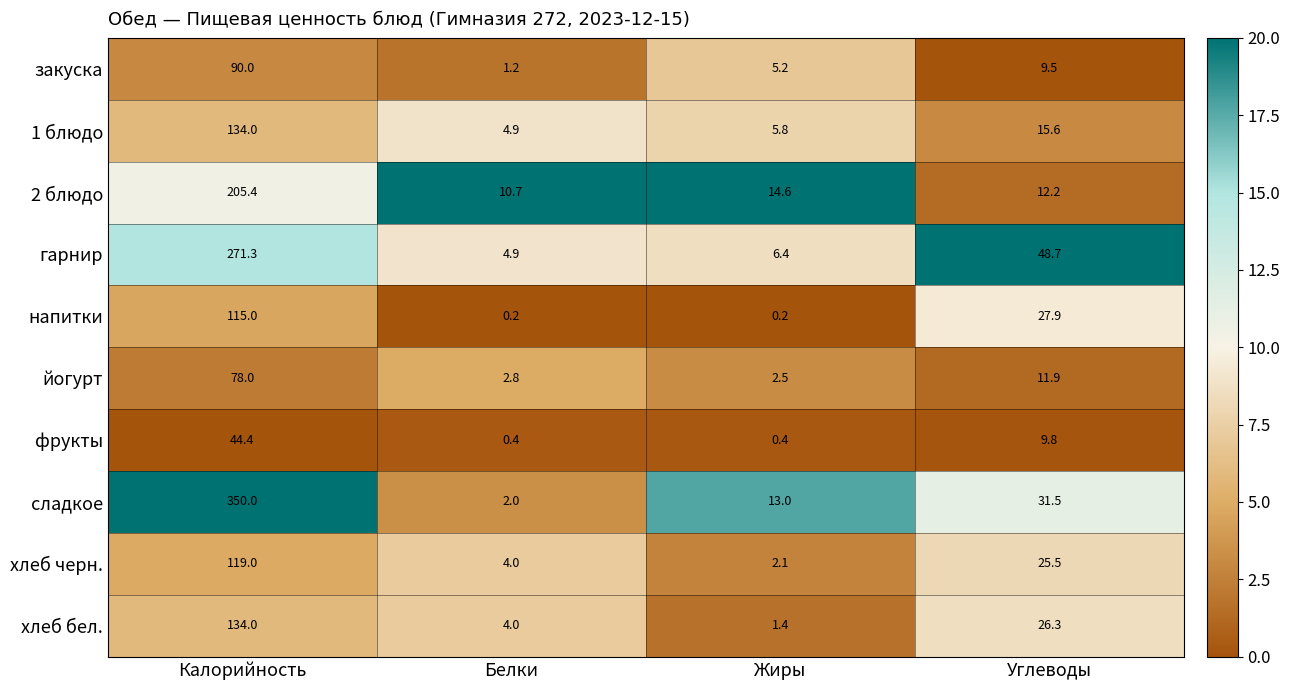

How many data points does each series have?

4